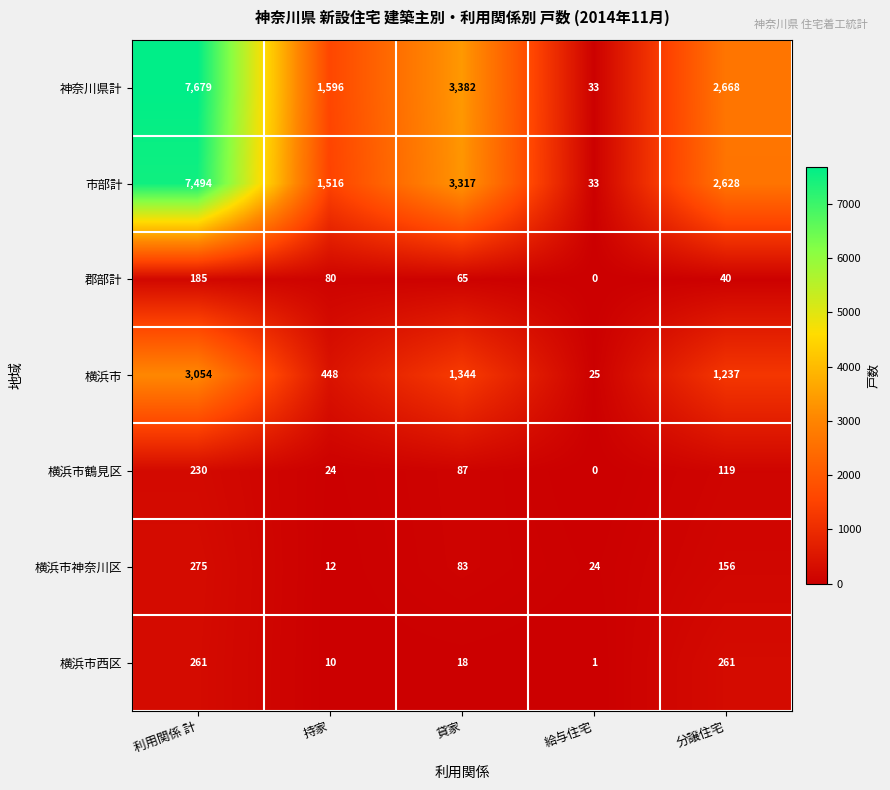

At how many categories does at least one series exceed 5717?

1